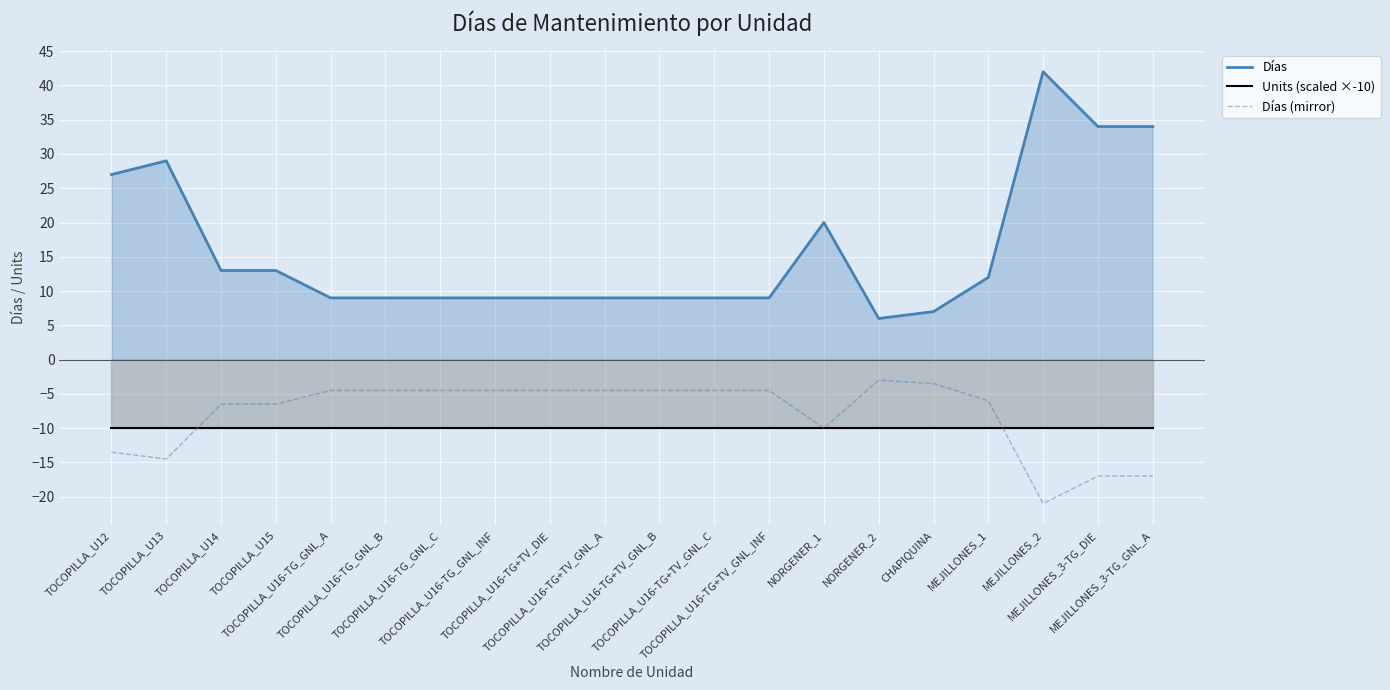

At which category is the sum across all series the highest?

MEJILLONES_2